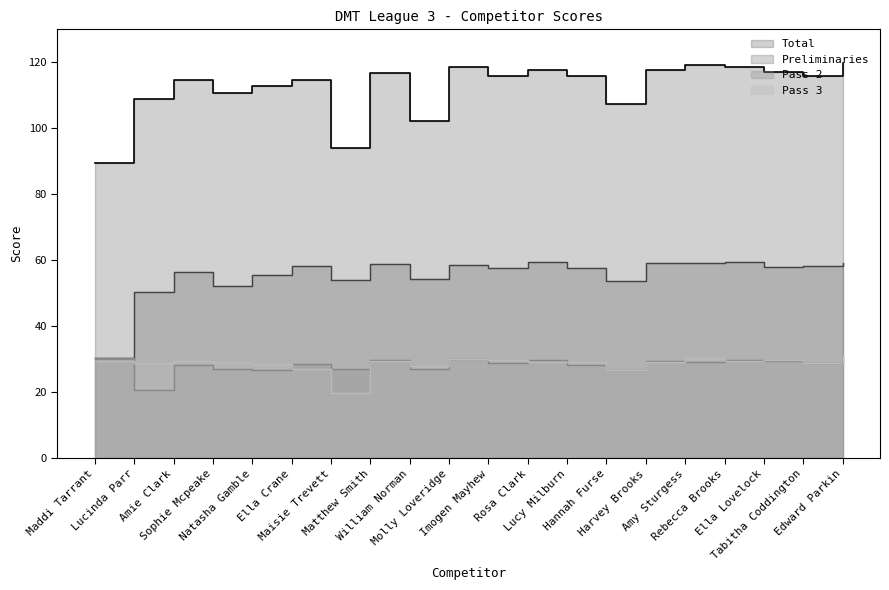

How many times do Pass 3 and Pass 2 cross each other?

8